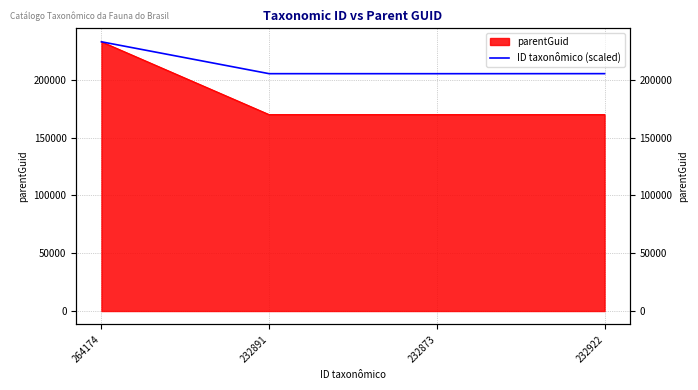

Which category has the lowest value across all series?

232873